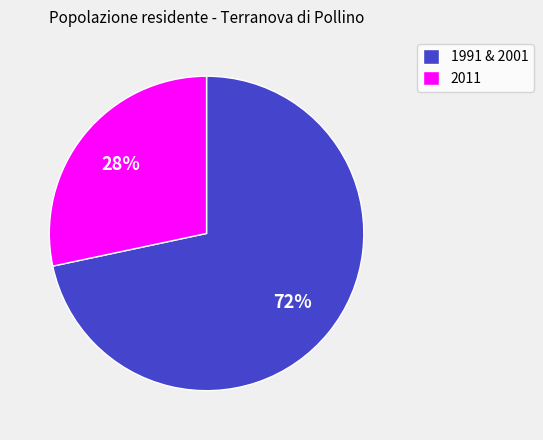

Is it true that 1991 & 2001 is 64% of the pie?

False